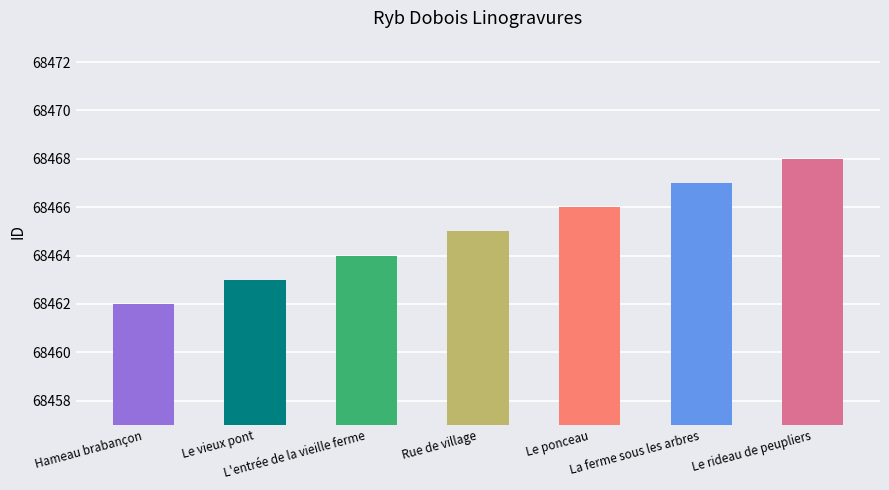

Which has a higher value, Le vieux pont or La ferme sous les arbres?

La ferme sous les arbres